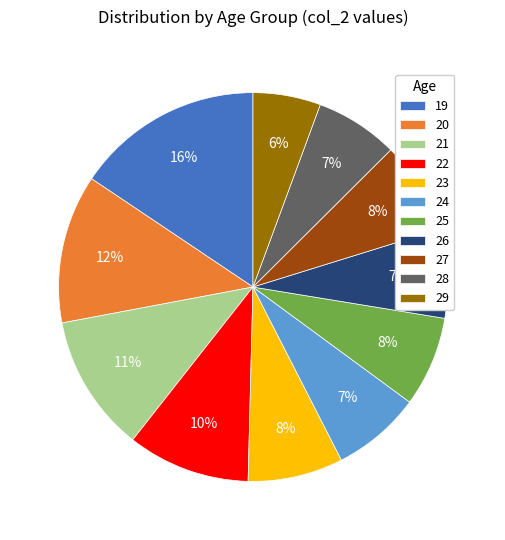

Which category has the smallest portion of the pie?

29